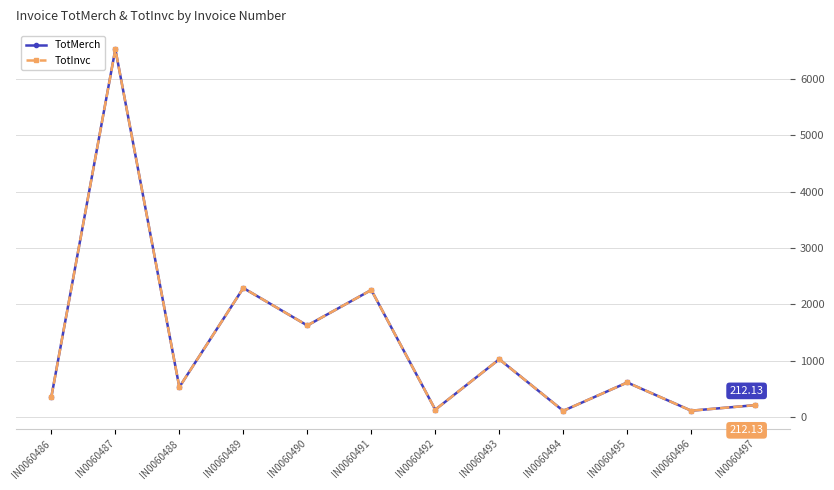

Where does the TotMerch series first go above 614?

IN0060487